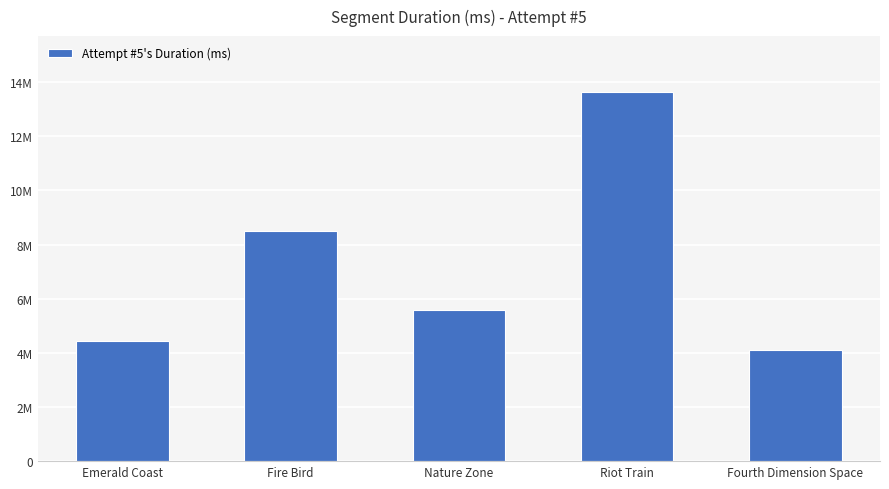

What value does the data have at Emerald Coast?

4431113